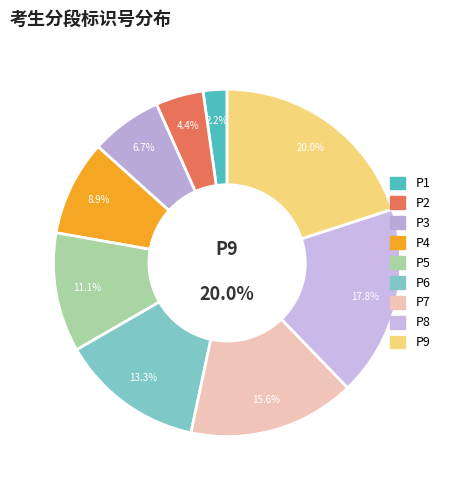

Is it true that P7 is 16% of the pie?

True